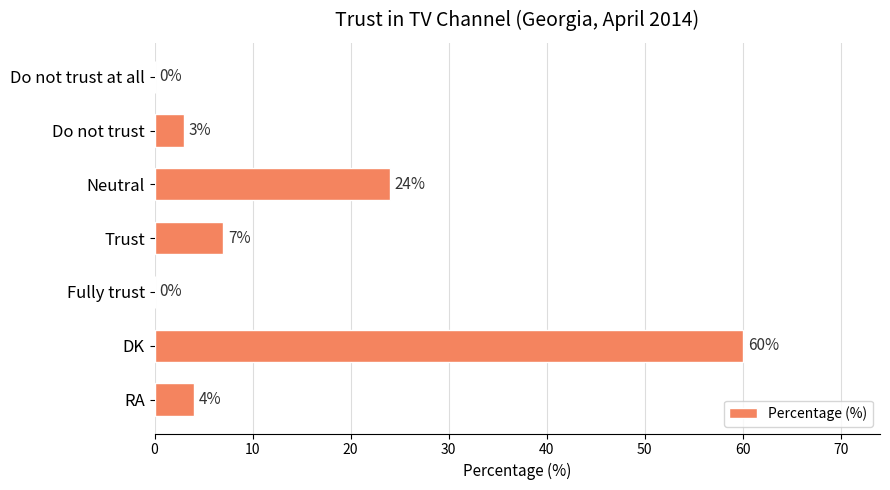

What is the change in value from Do not trust to Neutral?

+21